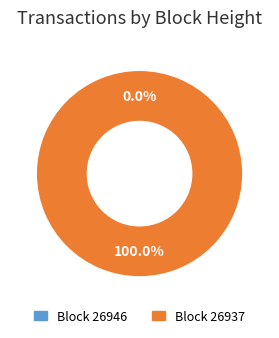

Count the number of slices in the pie.

2